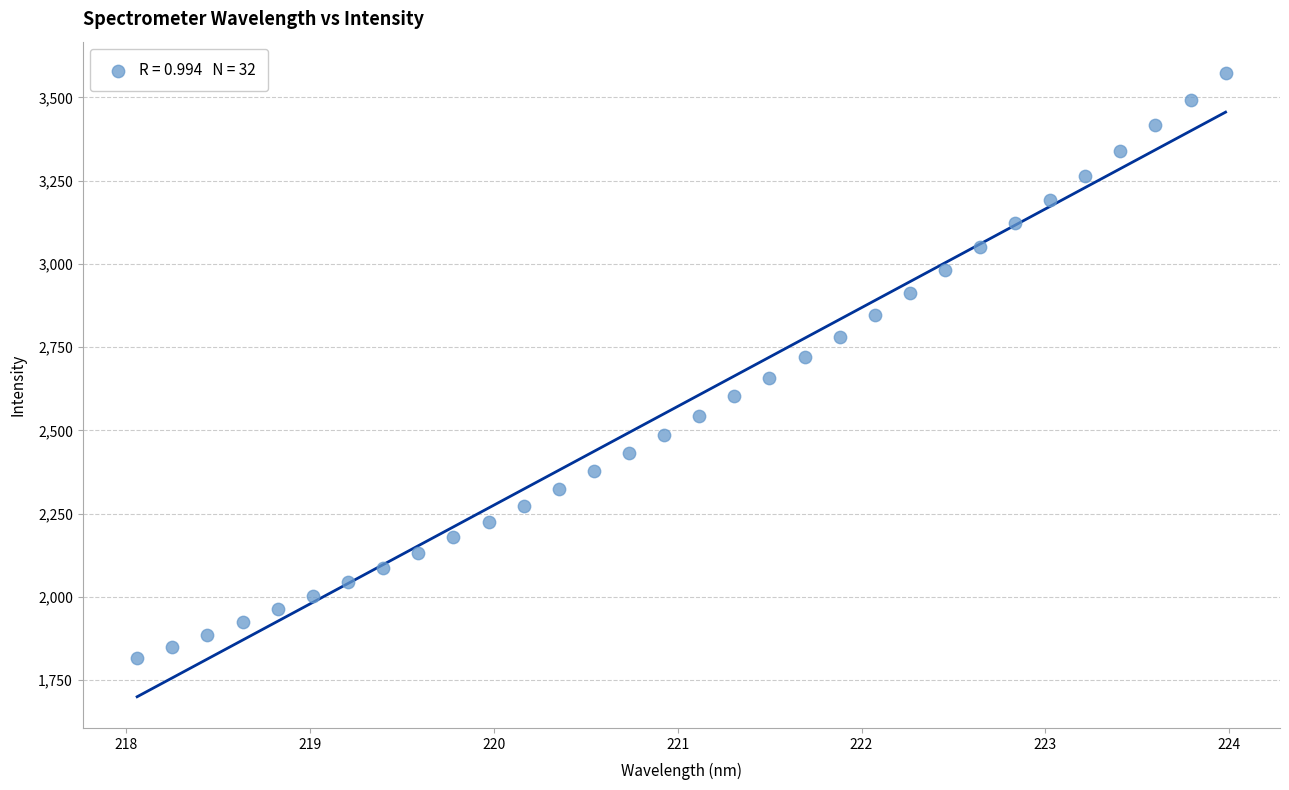

What is the range of Y values (max minus min)?

1757.9